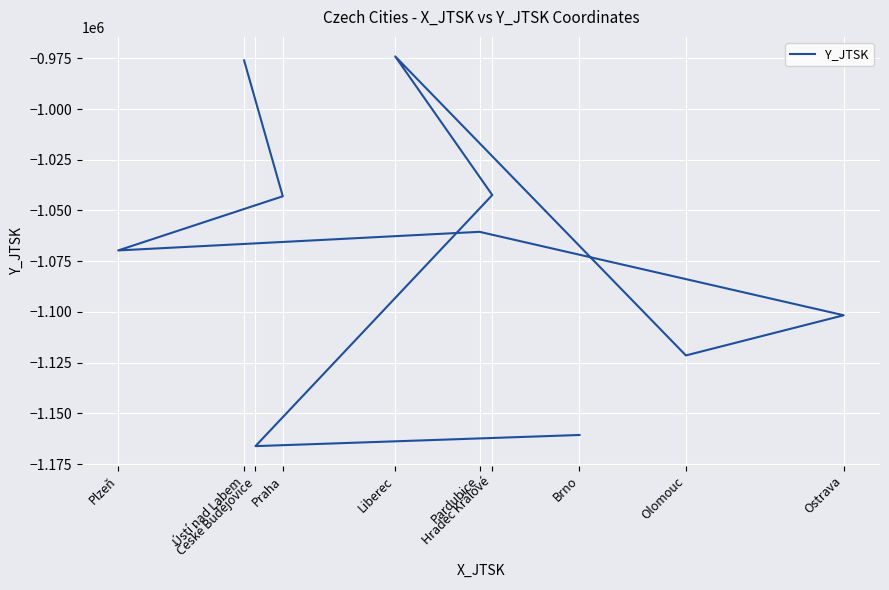

What is the difference between the values at České Budějovice and Ostrava?

64505